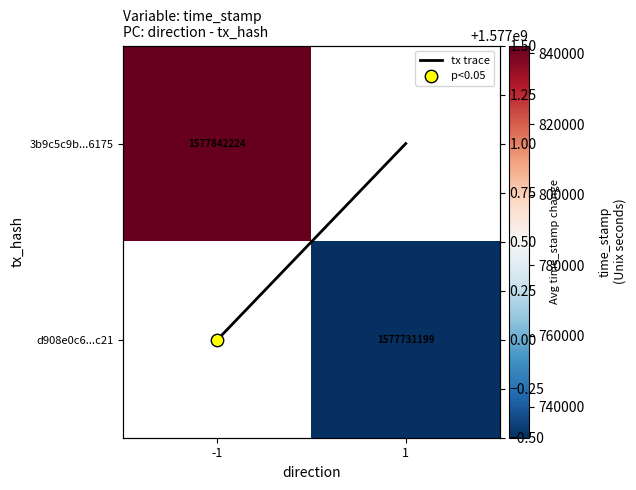

The tx trace series shows -0.6 at -1. True or false?

False